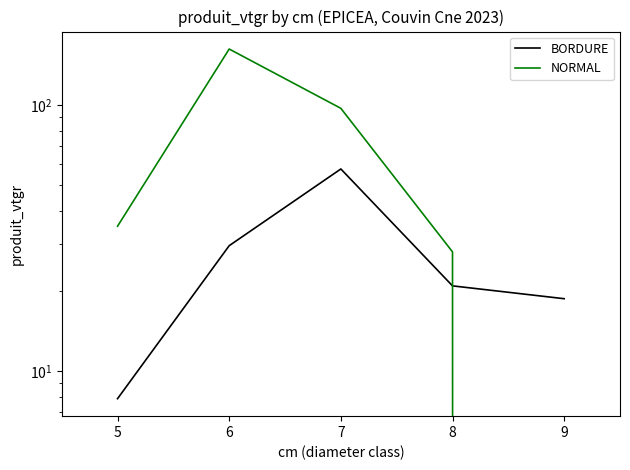

At which label does BORDURE first exceed 20?

6